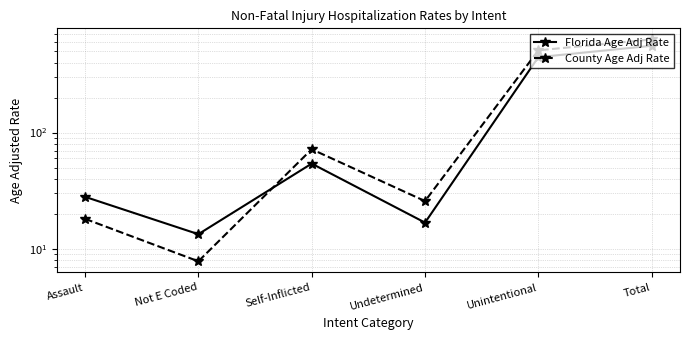

What is the approximate value of Florida Age Adj Rate at Undetermined?

16.8